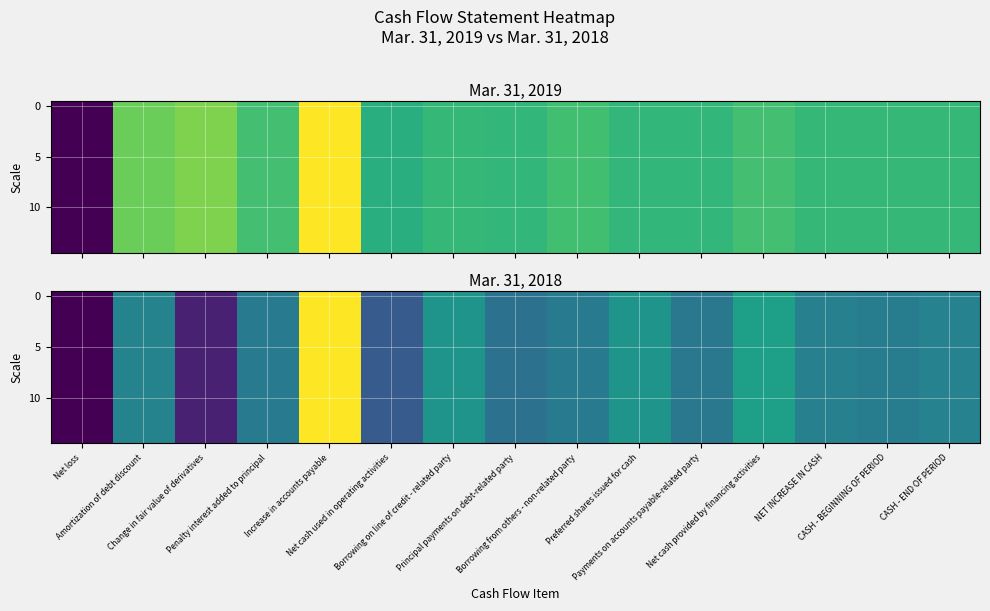

At which category is the sum across all series the highest?

Increase in accounts payable